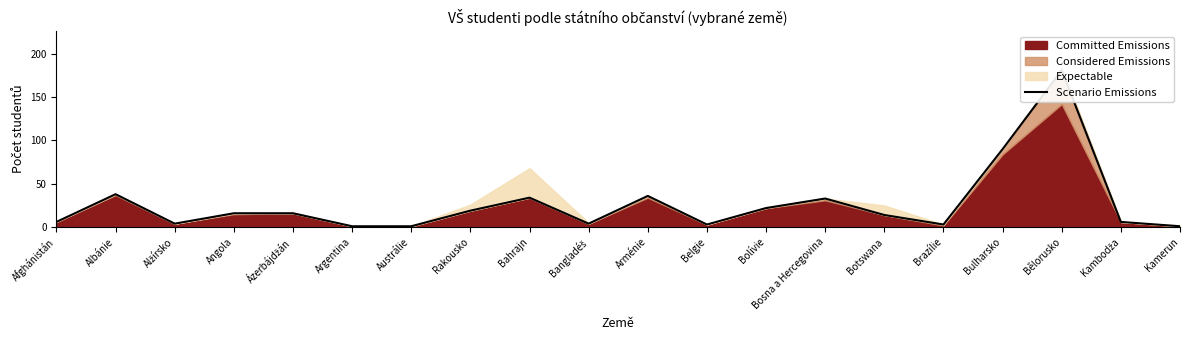

What is the change in value from Bangladéš to Arménie?

+32